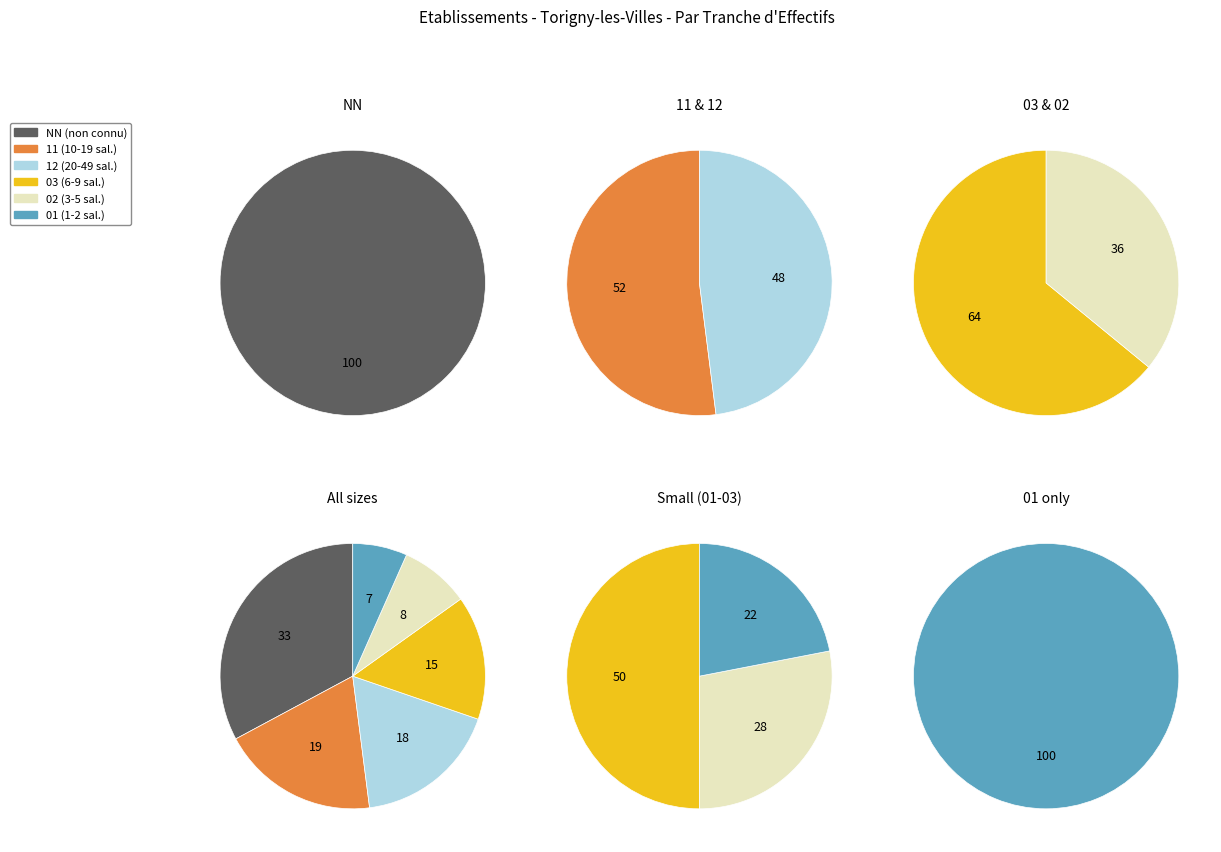

To the nearest percent, what is the combined percentage of NN and 12?

51%